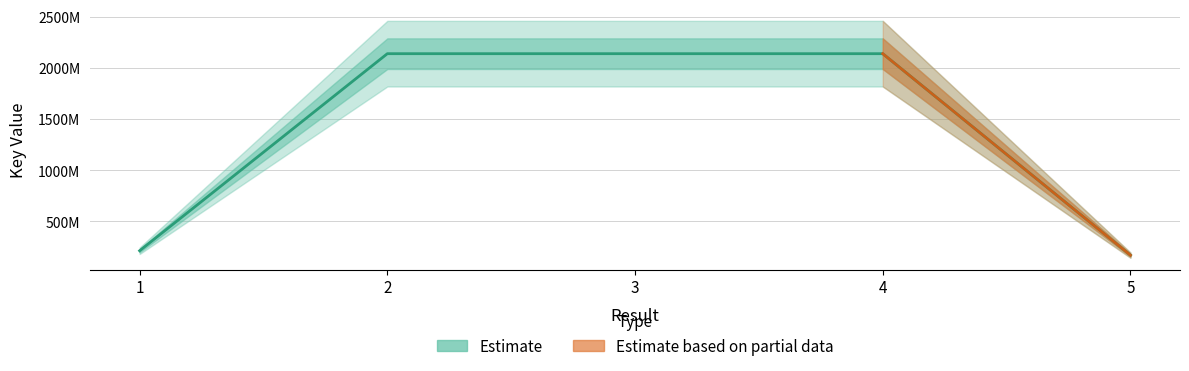

Reading left to right, transcribe all the data shown in this chart.

212634325	2137713617	2137665675	2137662207	169438289